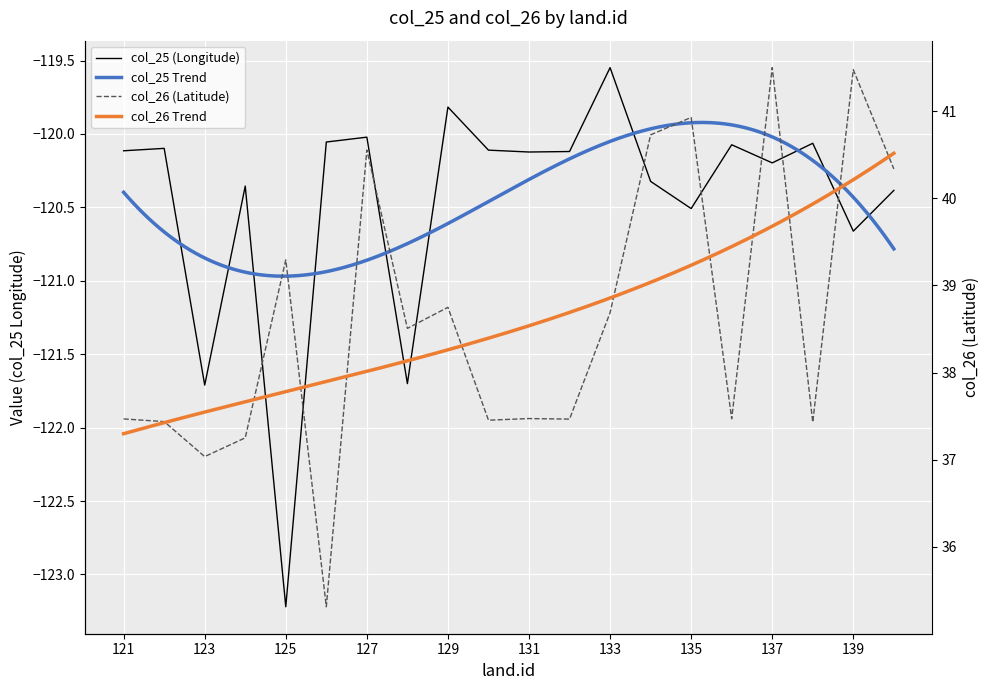

What is the difference between the highest and lowest values at 138?

157.5